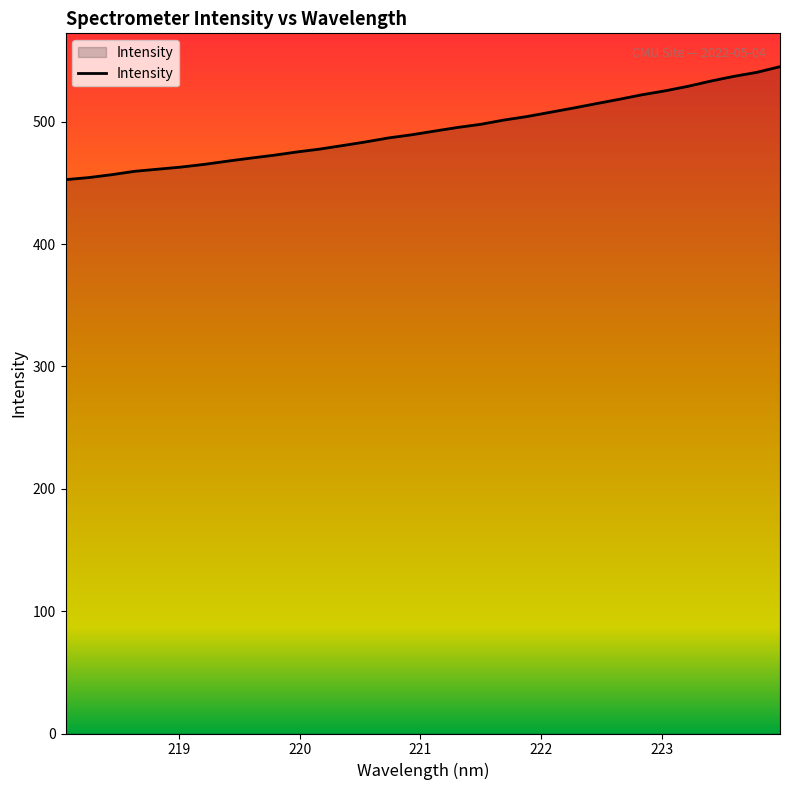

What is the difference between the maximum and minimum values?

92.4